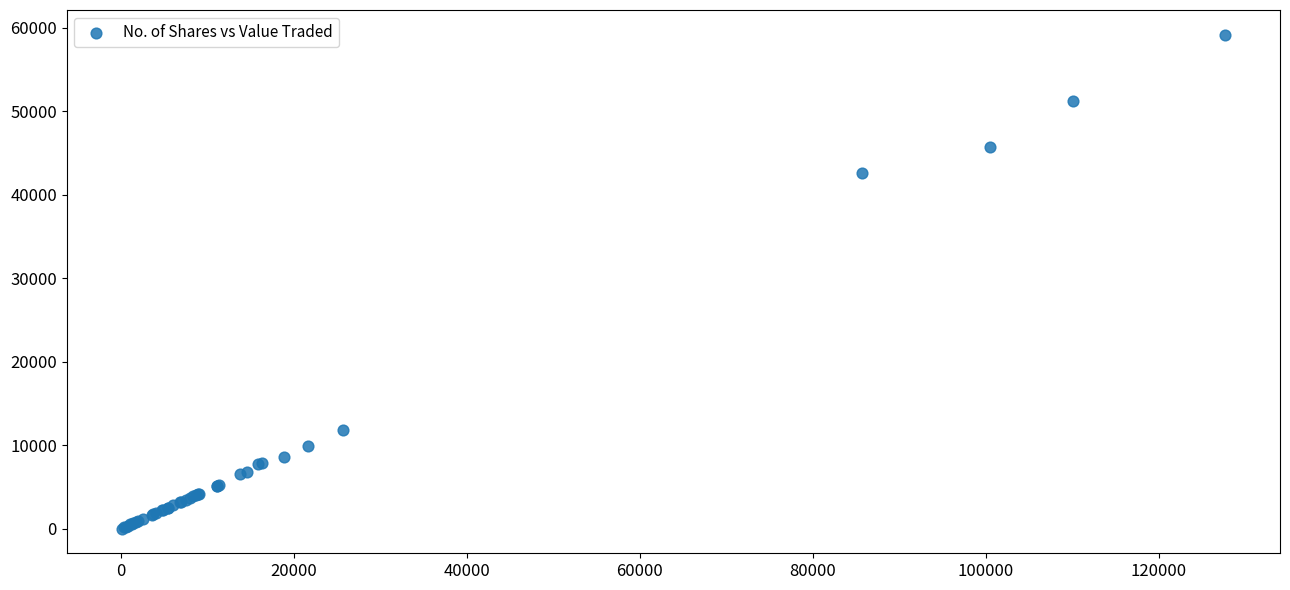

What Y value in the scatter plot is closest to 29616?

42578